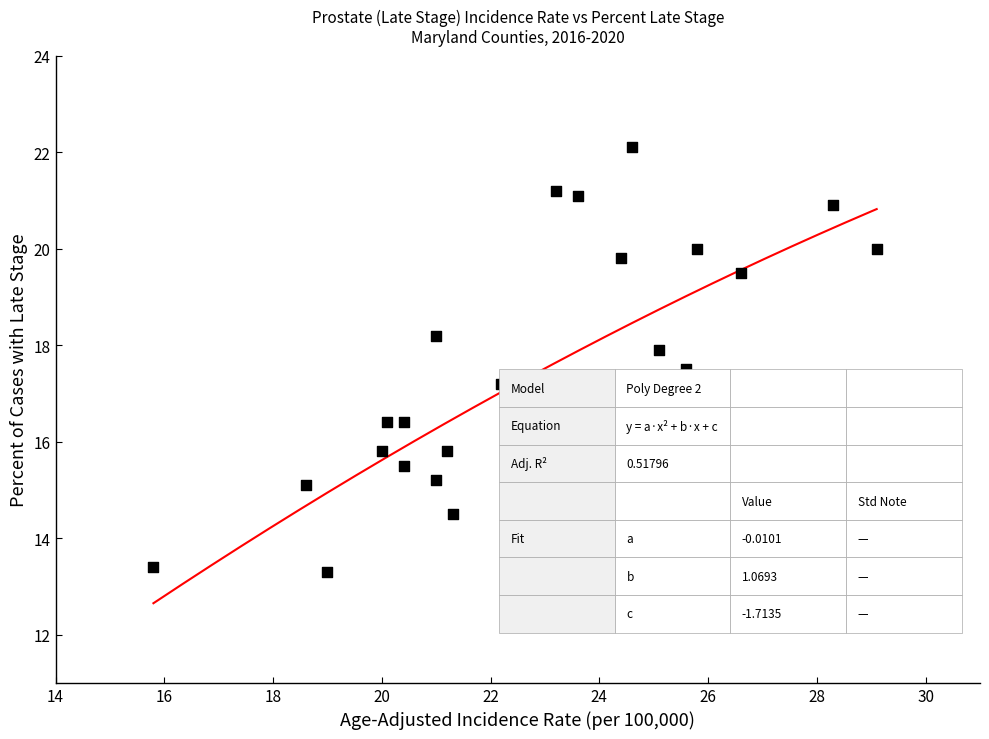

What Y value in the scatter plot is closest to 17?

17.2